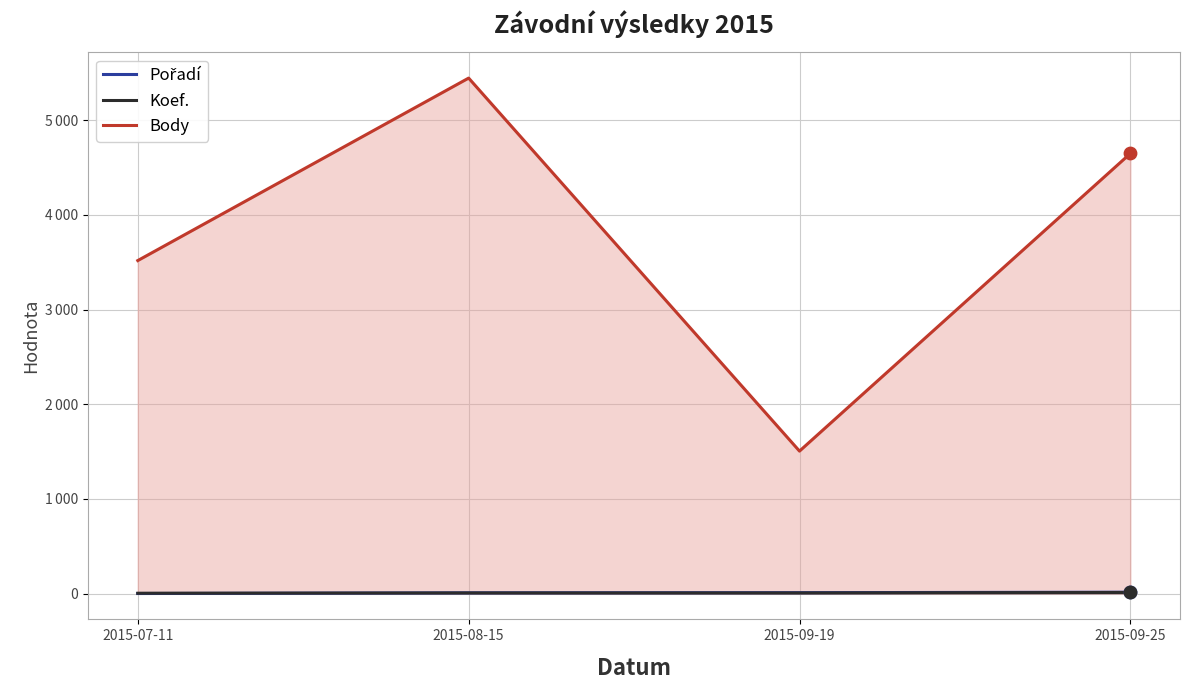

Which series contains the highest Y value?

Body